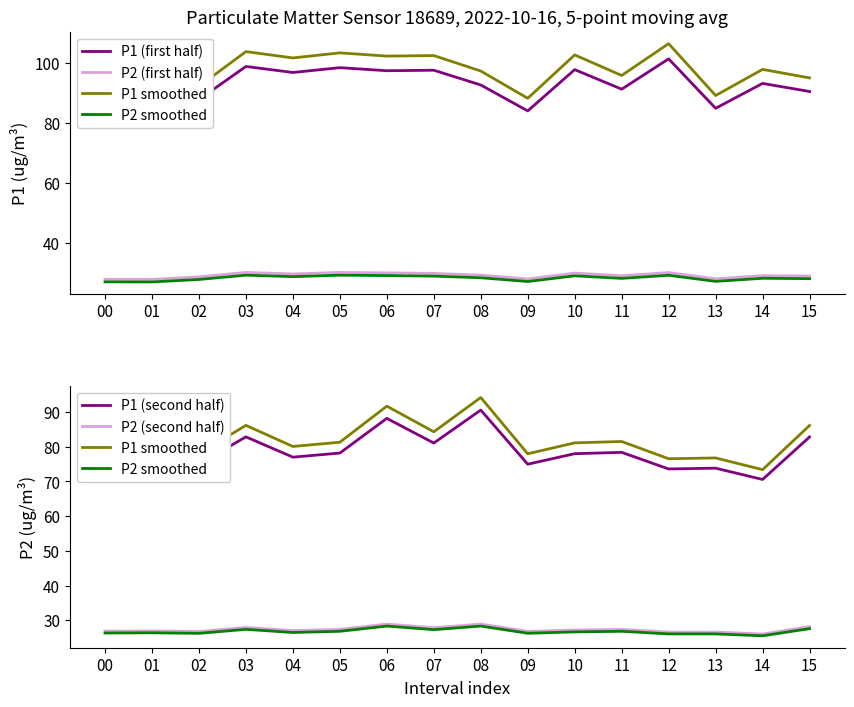

Which series has the largest total across all categories?

P1 (first half)